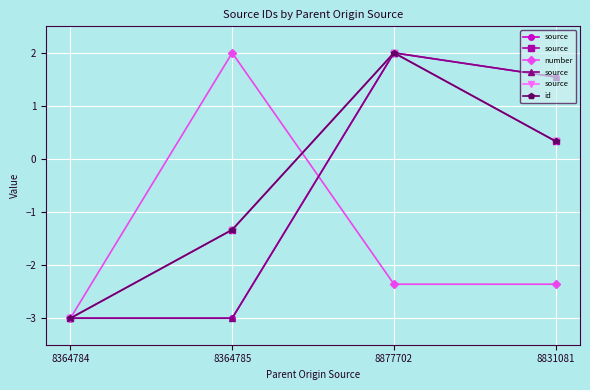

True or false: source and id cross at least once.

False